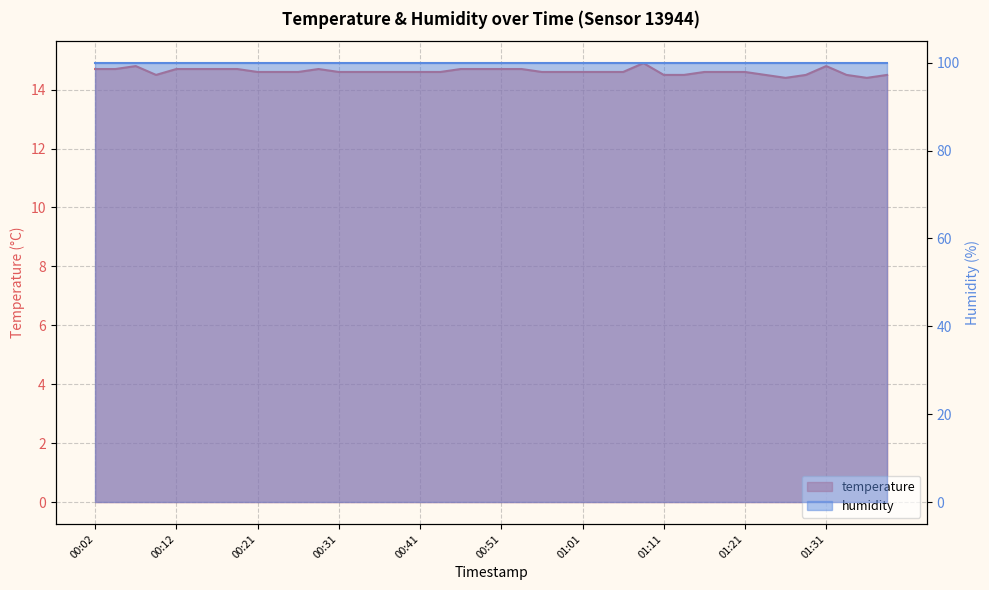

At which category does the data reach its first local valley?

00:09